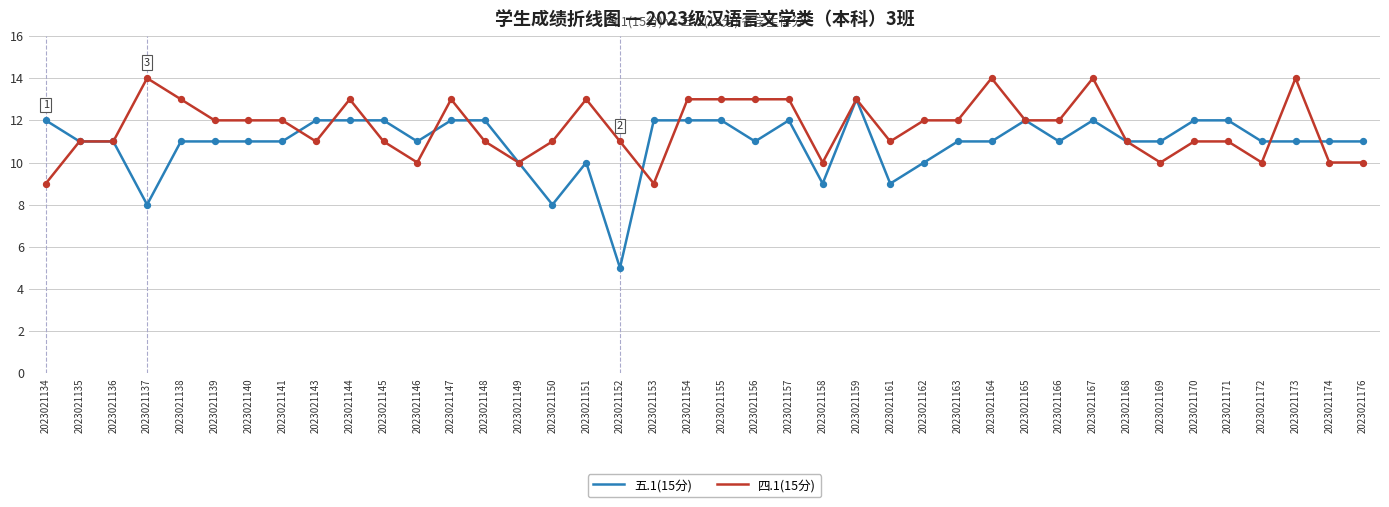

What are all the series names shown in the legend?

五.1(15分), 四.1(15分)